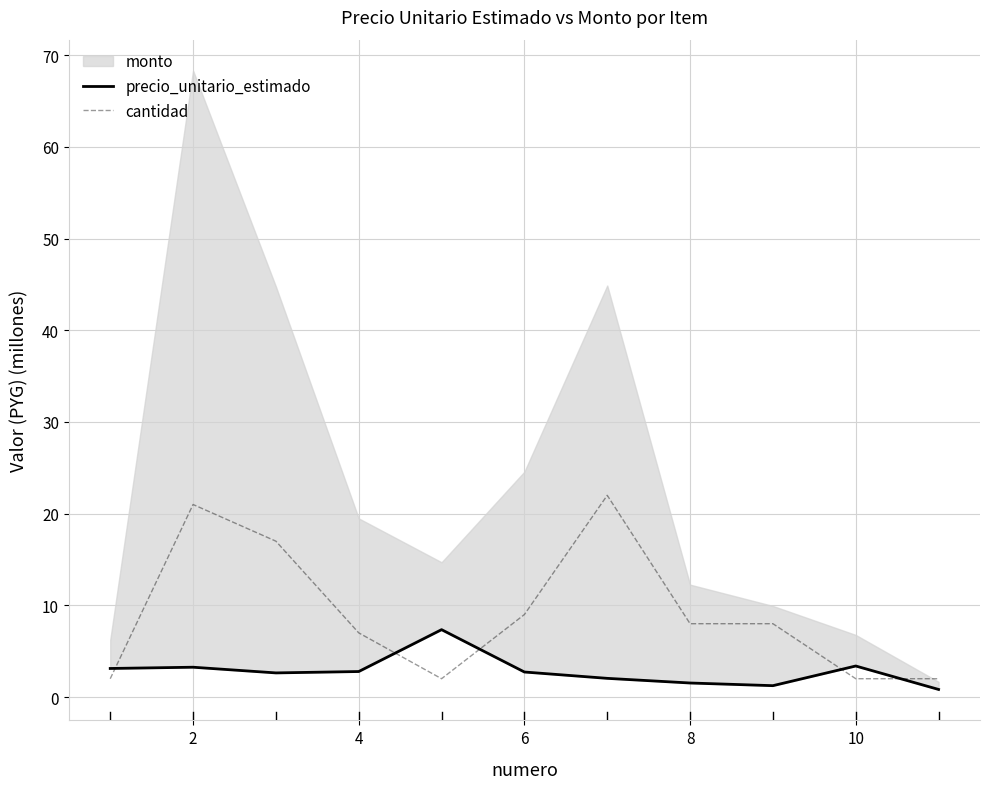

True or false: cantidad and precio_unitario_estimado cross at least once.

True